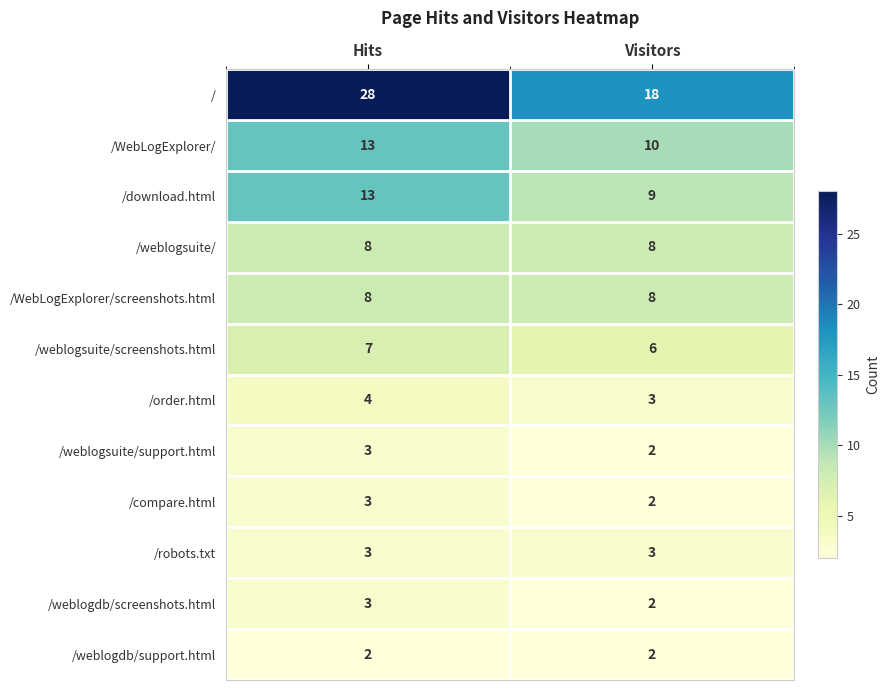

What is the maximum value for /WebLogExplorer/screenshots.html?

8